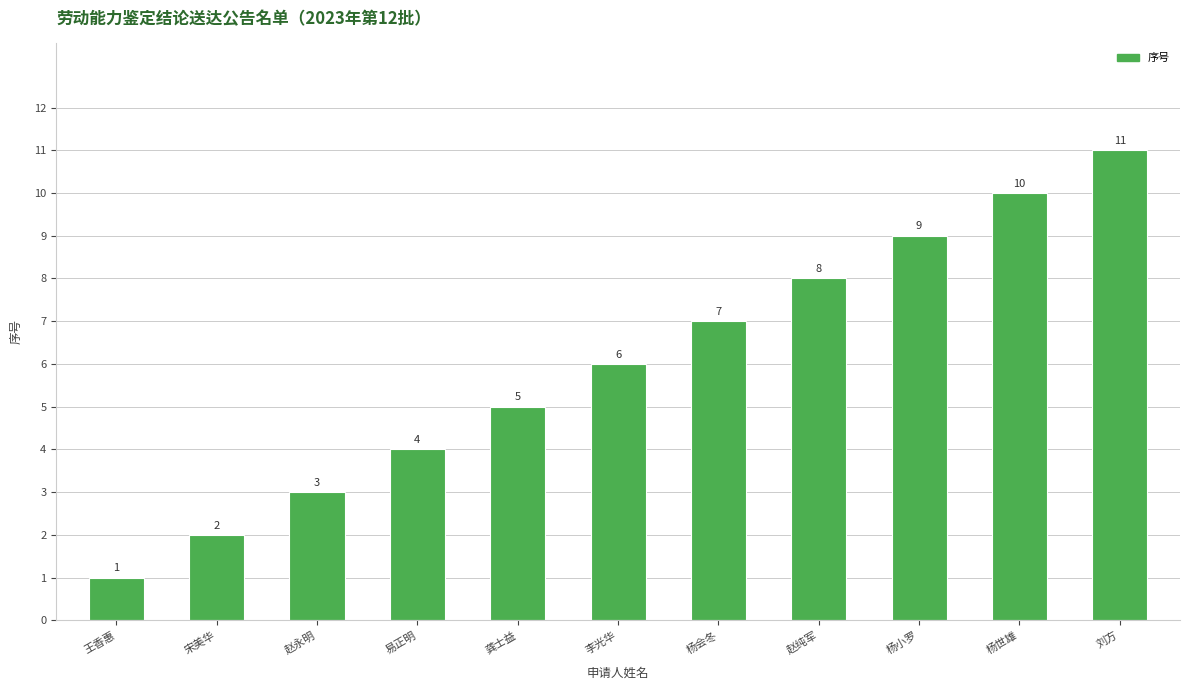

Is it true that the value at 李光华 is 4?

False